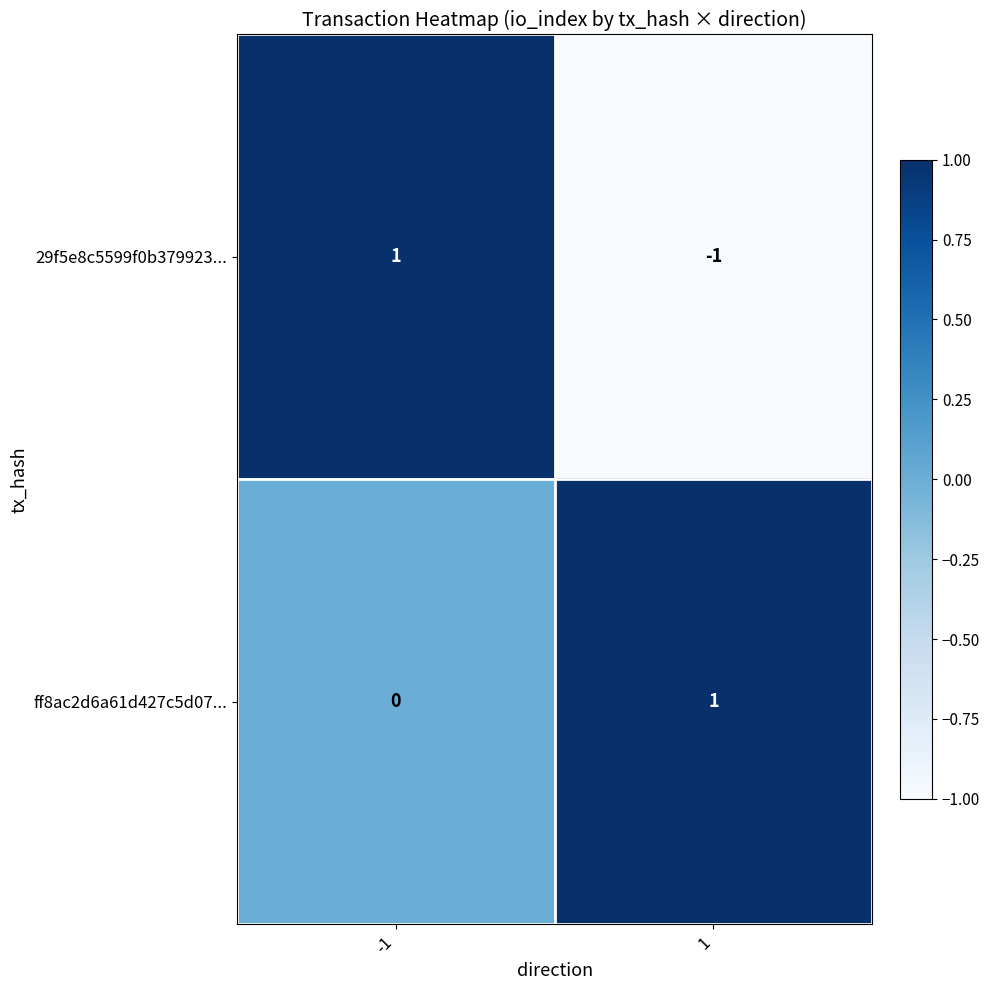

What is the total value across all series at -1?

1